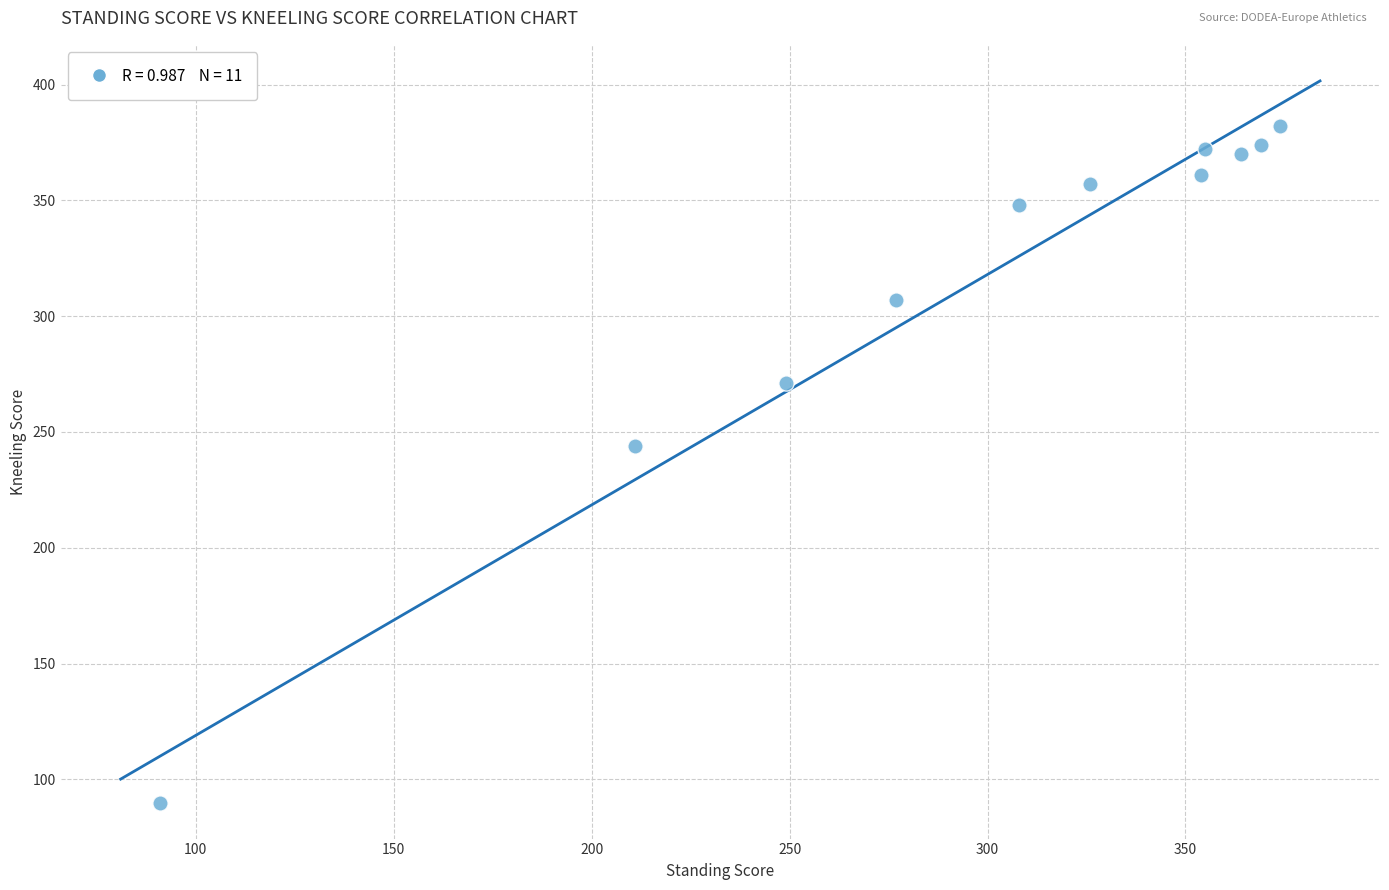

What is the average Y value?

316